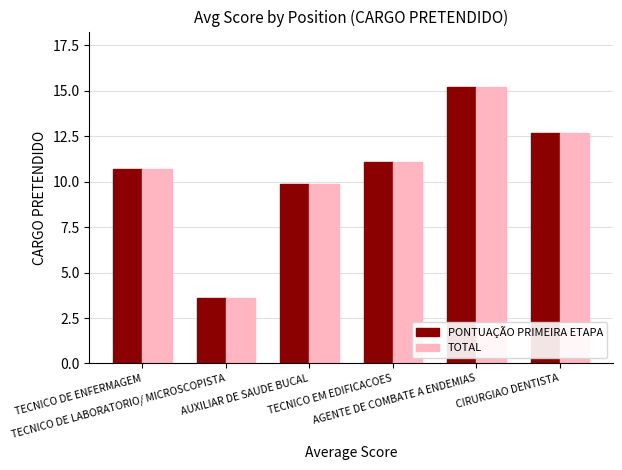

How many bars are there in total?

12